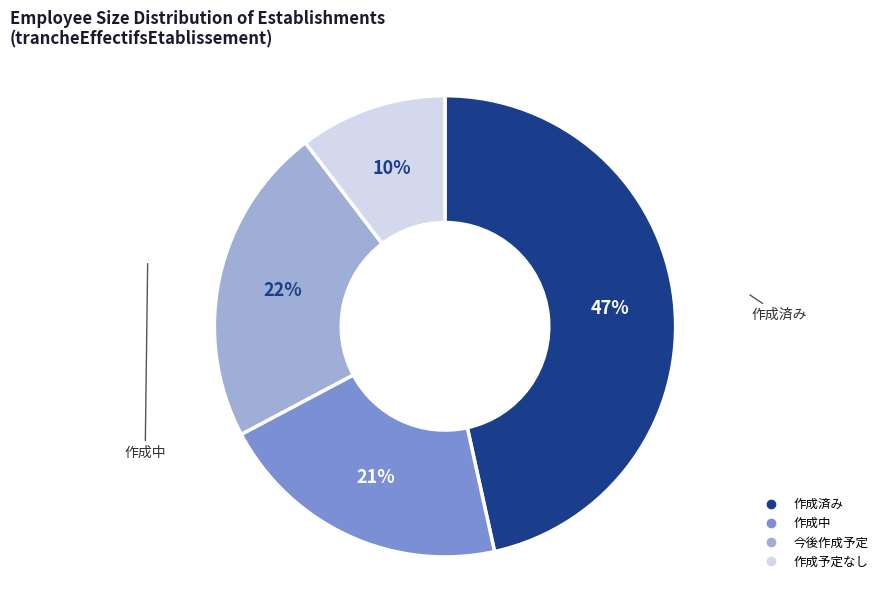

How many segments does this pie chart have?

4